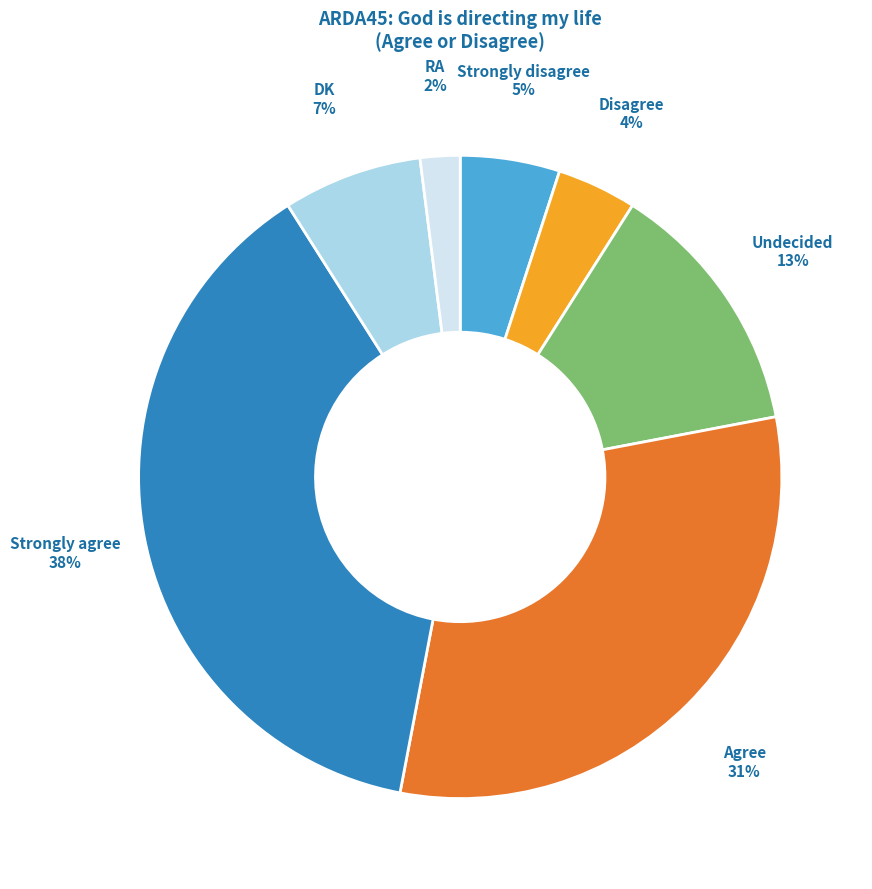

Which slice is the smallest?

RA